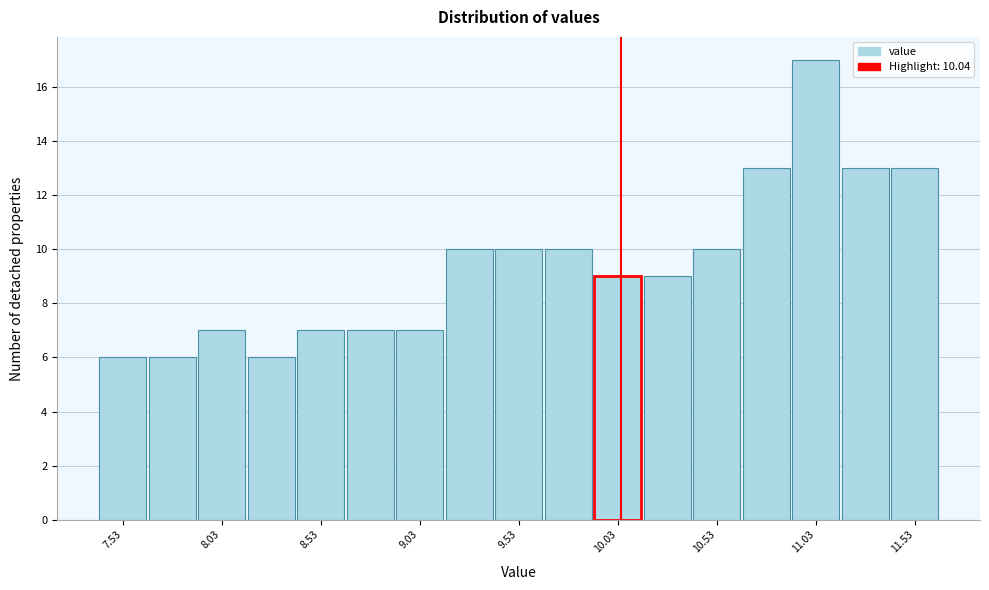

Which range on the x-axis has the tallest bar?

10.90 to 11.15